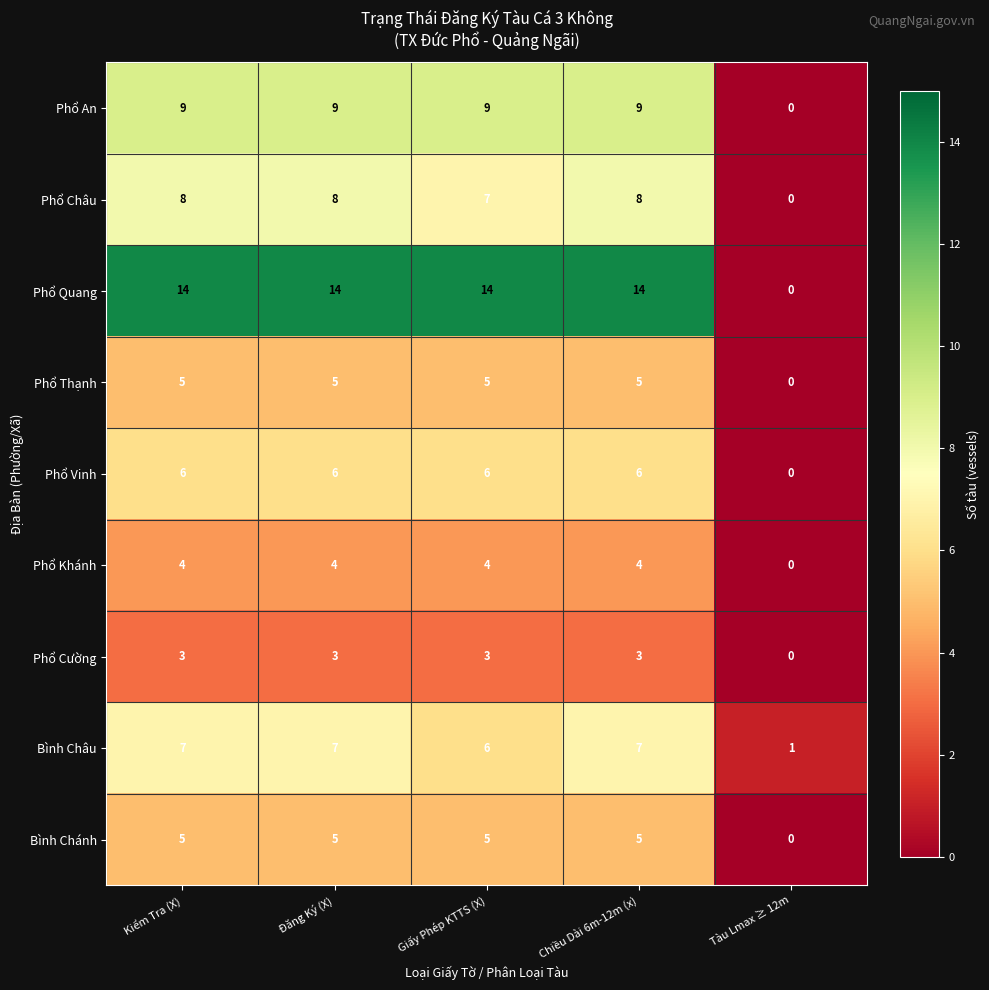

True or false: Phổ Vinh has a value of 6 at Kiểm Tra (X).

True